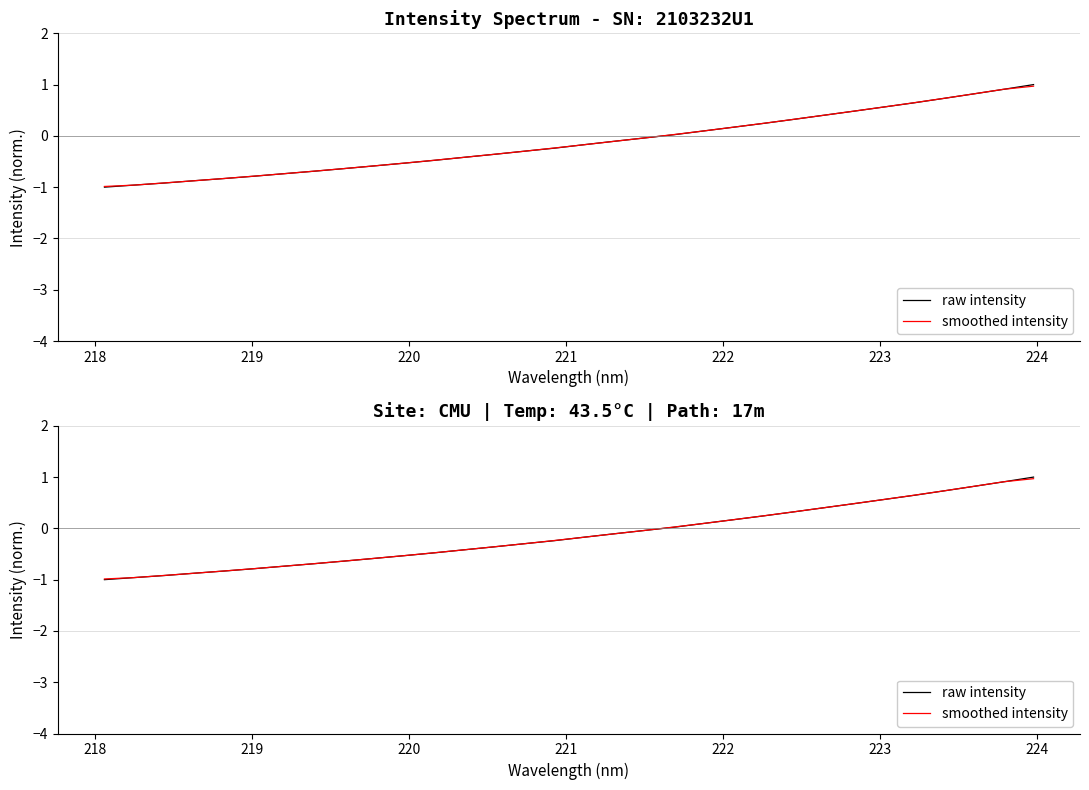

What is the value of the smoothed intensity point at the 29th from the left?

0.7